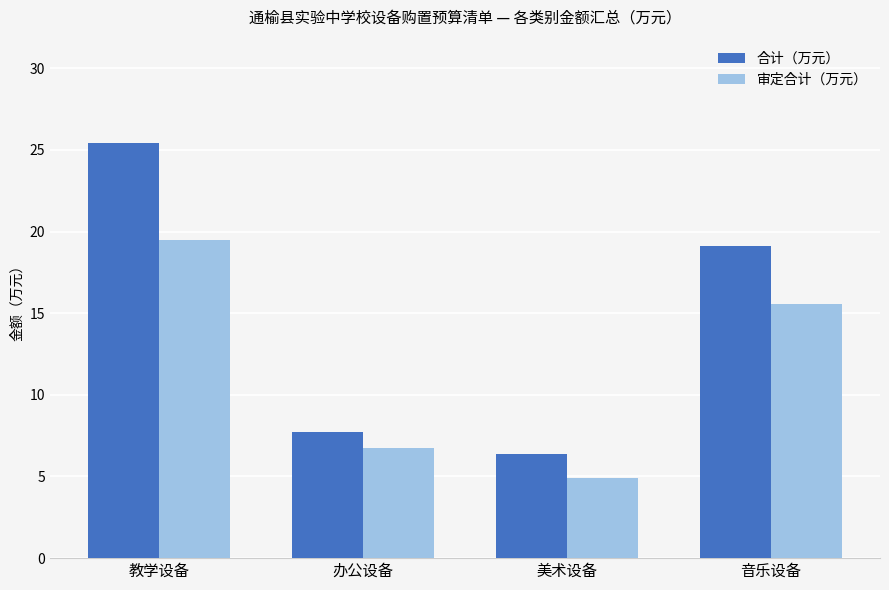

Read the 合计（万元） value at 教学设备.

25.4